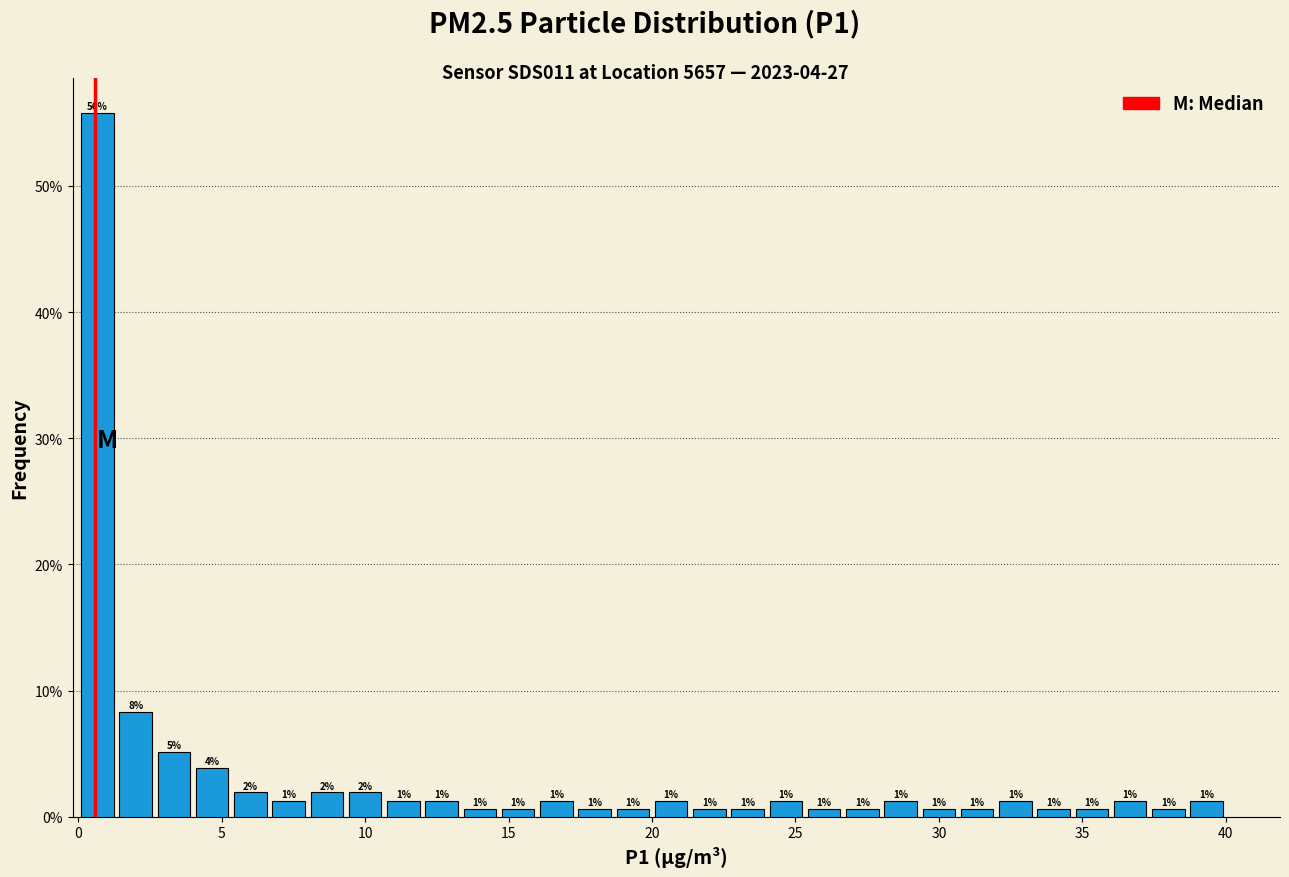

Around what value on the x-axis is the tallest bar? Give the approximate position of its centre, as read against the axis.

0.5